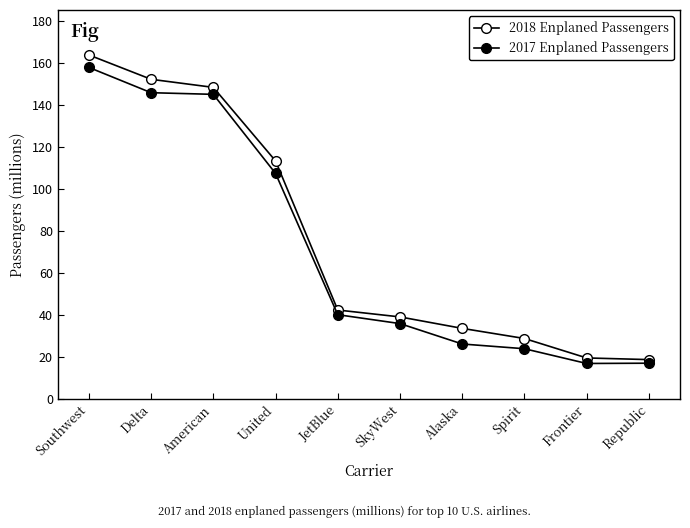

What position from the left is Delta?

2